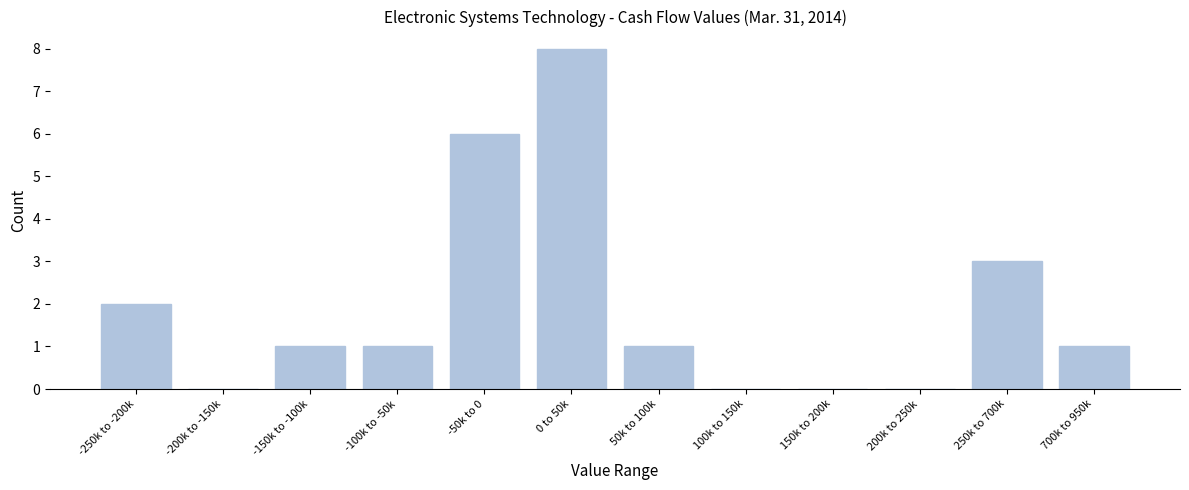

Reading left to right, transcribe all the data shown in this chart.

-250k to -200k=2	-200k to -150k=0	-150k to -100k=1	-100k to -50k=1	-50k to 0=6	0 to 50k=8	50k to 100k=1	100k to 150k=0	150k to 200k=0	200k to 250k=0	250k to 700k=3	700k to 950k=1